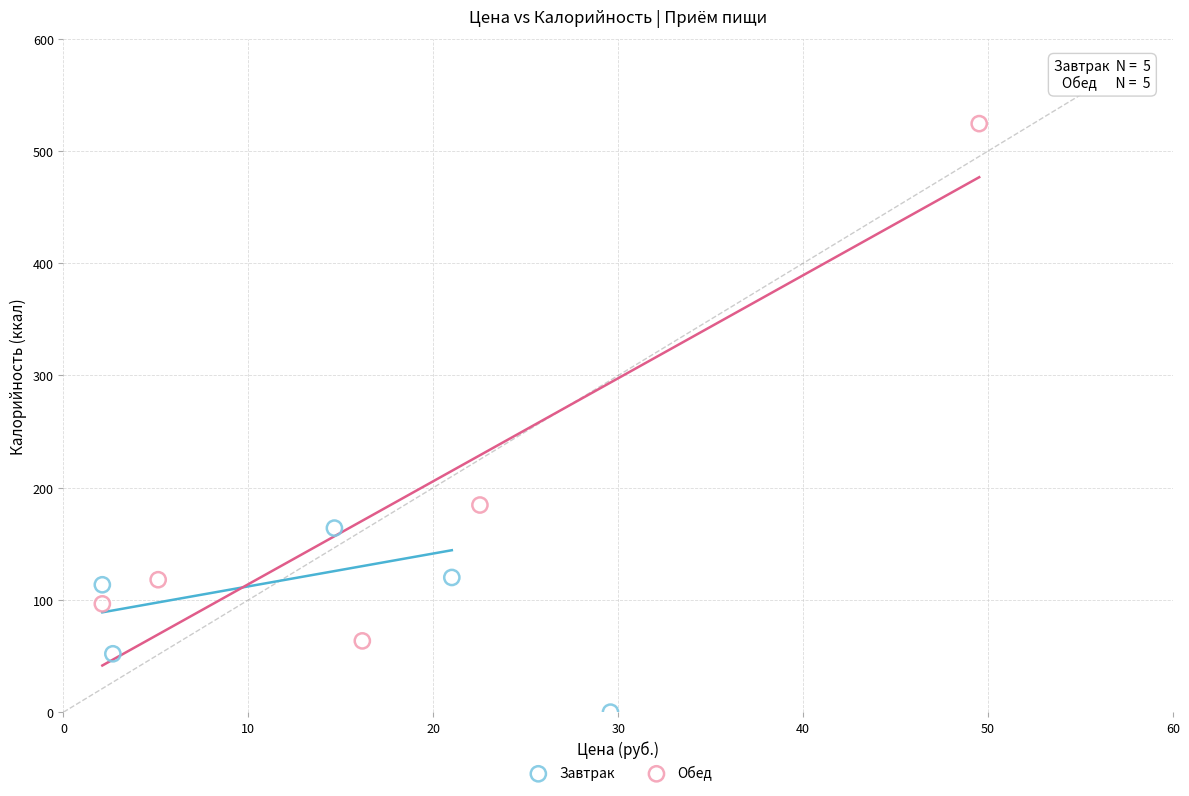

Which series has the widest spread of Y values?

Обед